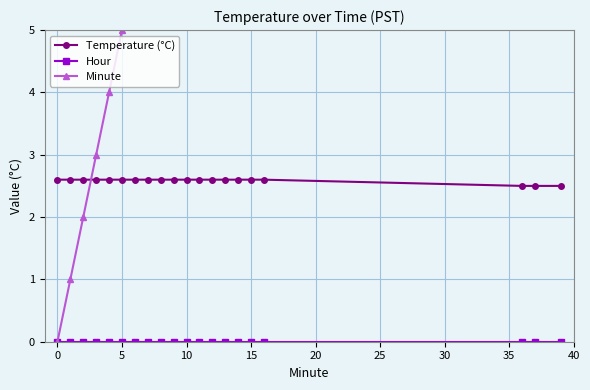

How many lines are shown in the chart?

3